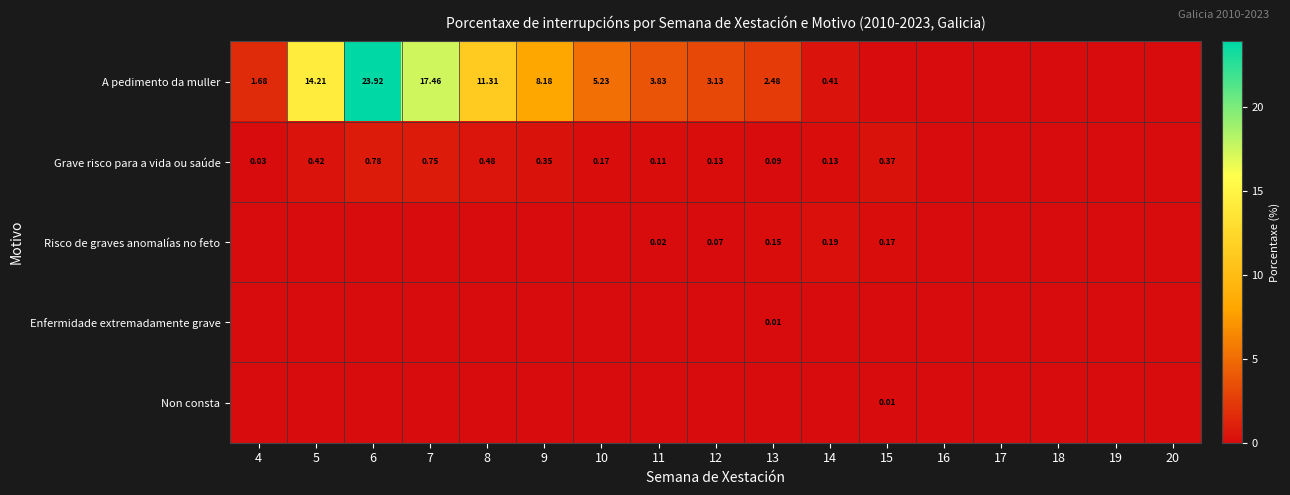

Rank the series at 4 from lowest to highest value.

Risco de graves anomalías no feto, Enfermidade extremadamente grave, Non consta, Grave risco para a vida ou saúde, A pedimento da muller